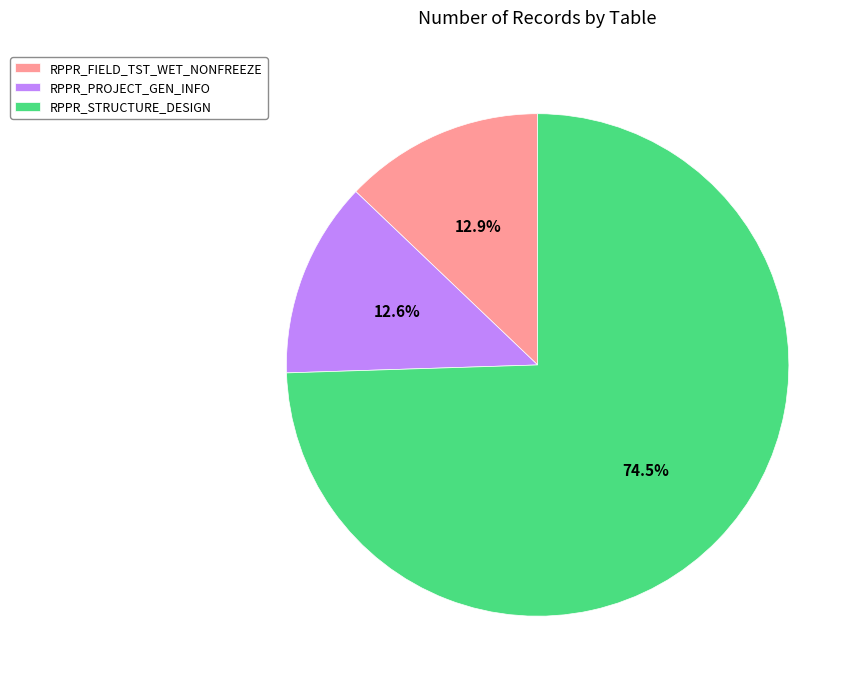

What is the largest slice in the pie chart?

RPPR_STRUCTURE_DESIGN